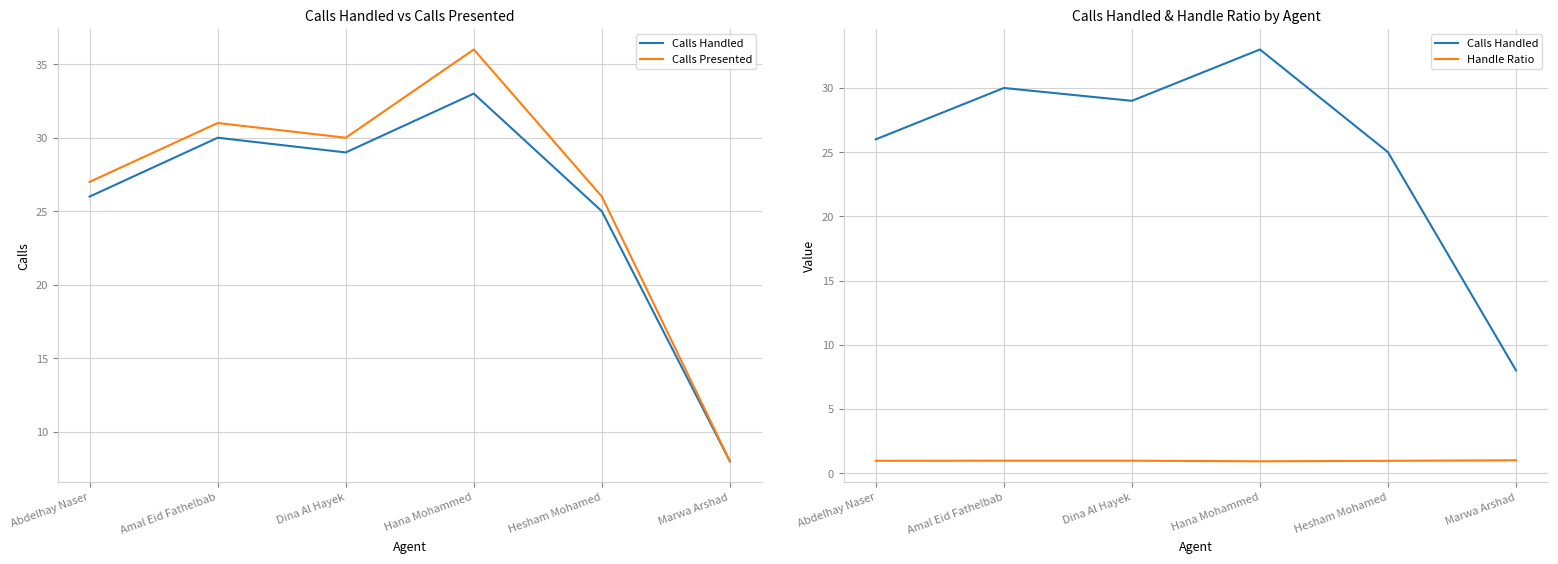

True or false: Calls Handled has a value of 25.0 at Hesham Mohamed.

True